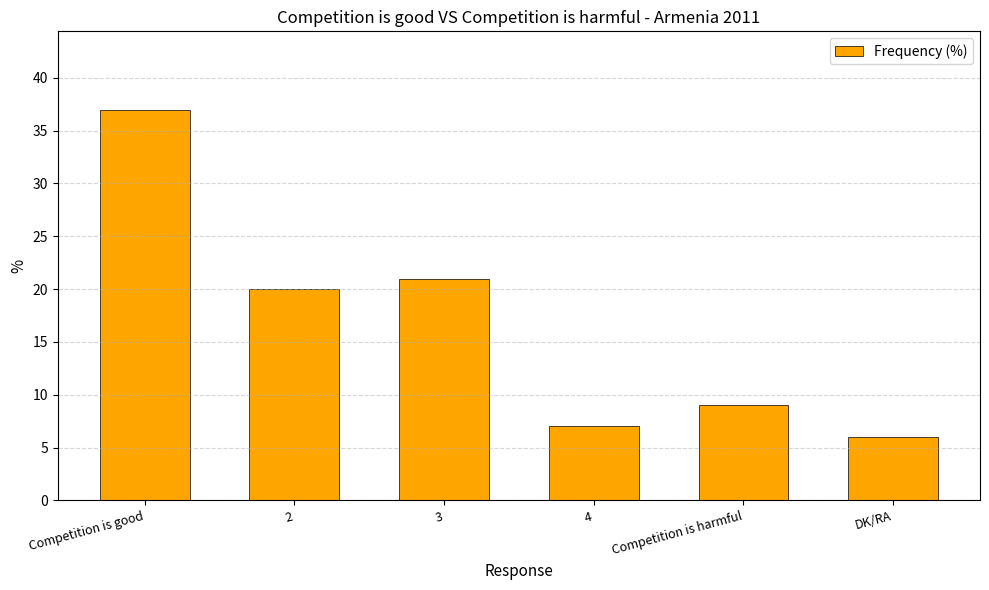

Count the number of categories in the chart.

6